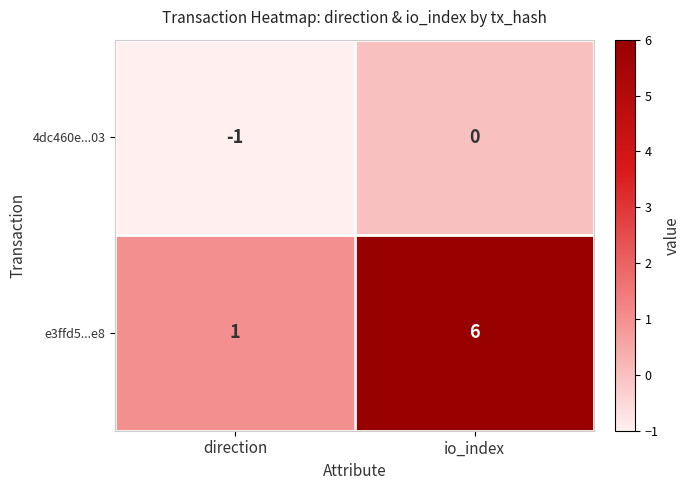

Which series has the widest spread of values?

e3ffd5...e8